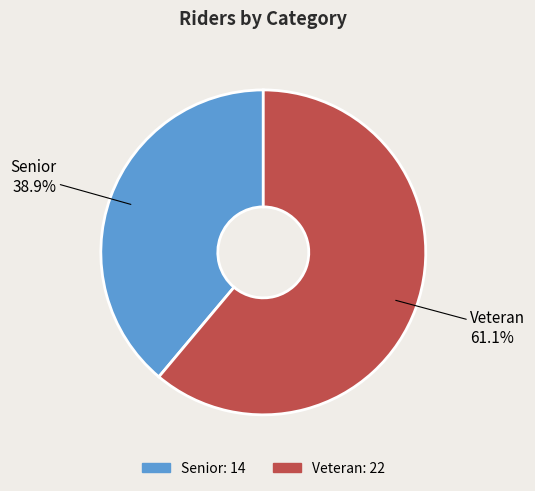

Which has a higher value, Veteran or Senior?

Veteran